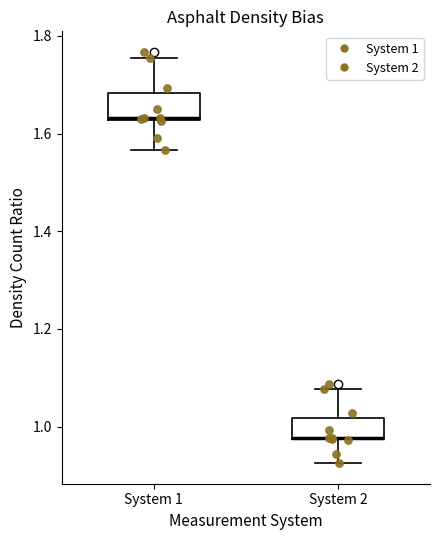

Reading left to right, transcribe this box plot: for each box, give where its median line is, the range the box spans, and where its two whiskers end, as read against the y-axis. The values are not printed on the chart, so give them approximately, as read against the axis.

System 1: median 1.64, box 1.62 to 1.68, whiskers 1.56 to 1.76
System 2: median 0.98 (drawn on the box's lower edge), box 0.98 to 1.02, whiskers 0.92 to 1.08